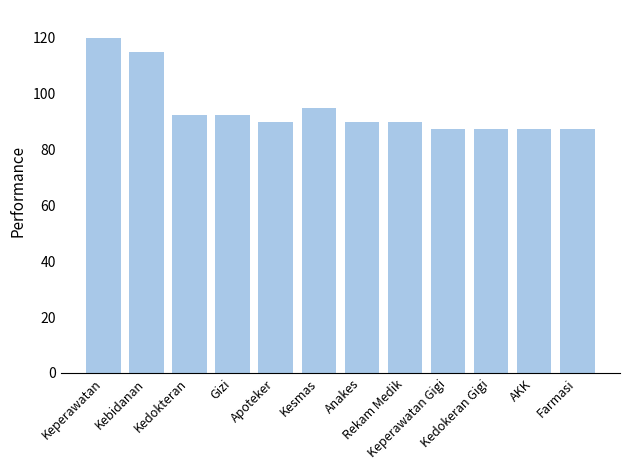

What is the sum of all values?

1135.0